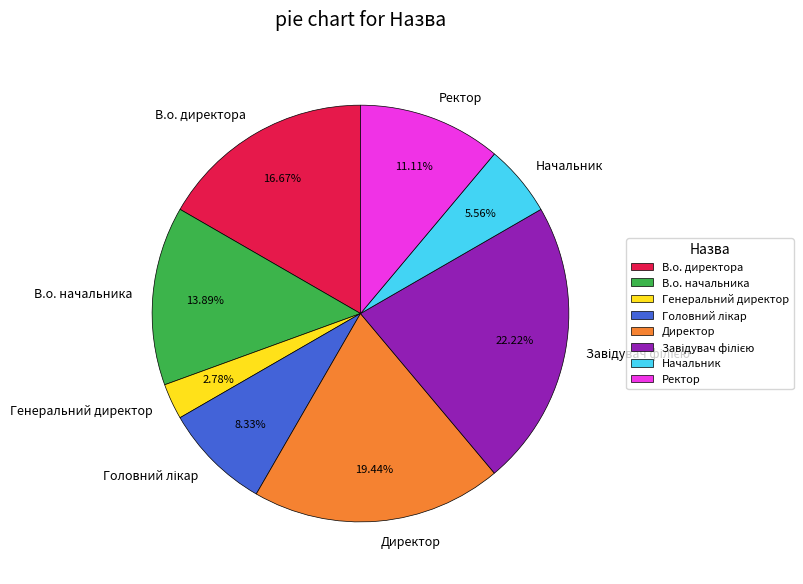

Which category has the smallest portion of the pie?

Генеральний директор